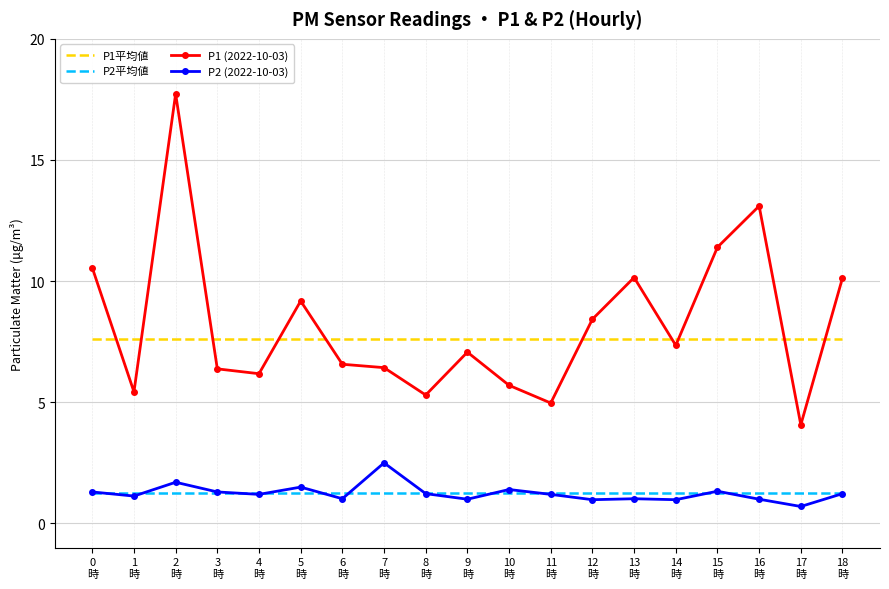

What is the average value of the P2平均値 series?

1.3